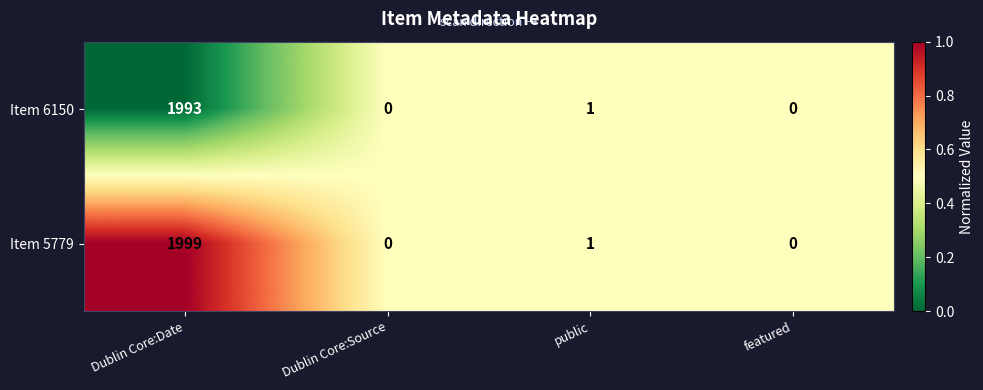

What is the sum of all Item 5779 values?

2000